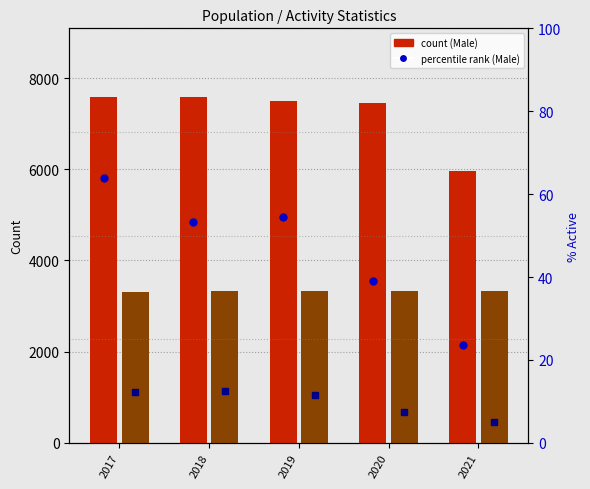

At 2019, list the series in order from largest to smallest.

Male Total, Female Total, Male Active %, Female Active %